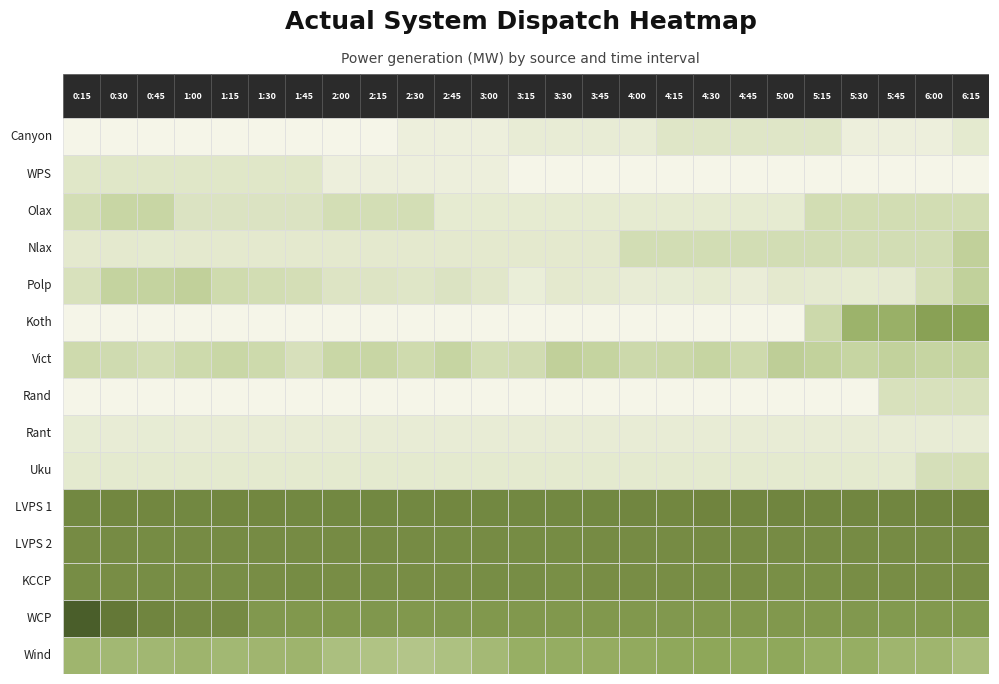

How many positive values does the Rand series have?

3